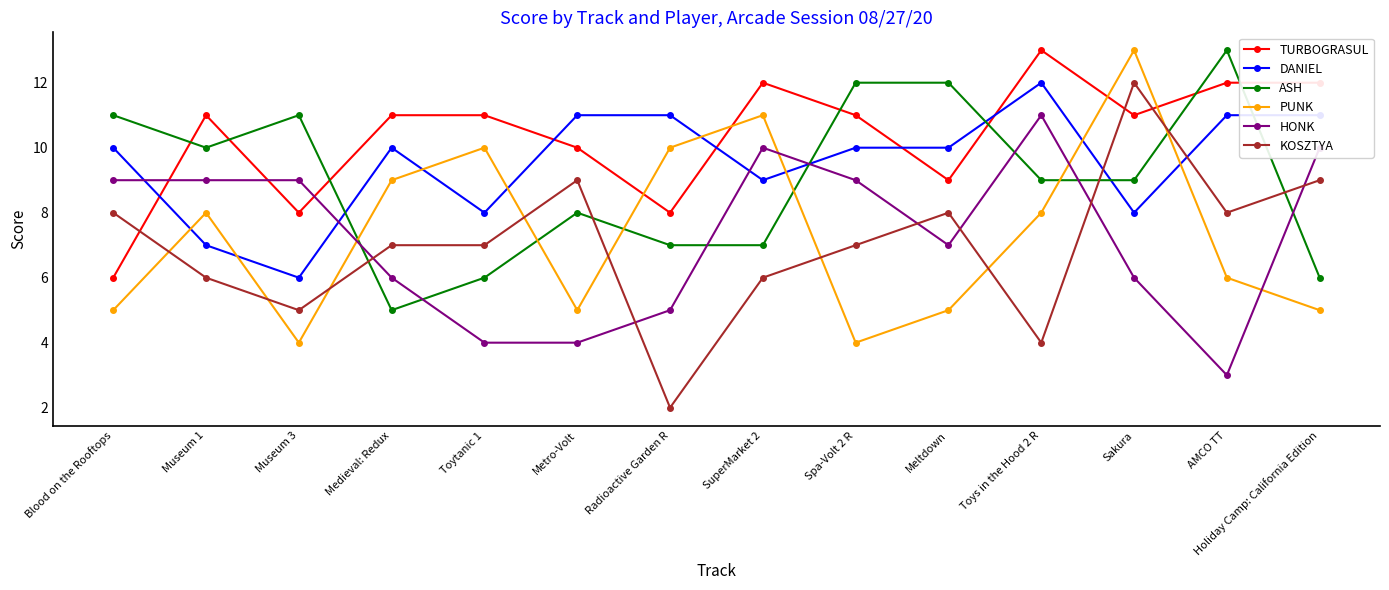

Which series has the largest range (max minus min)?

KOSZTYA